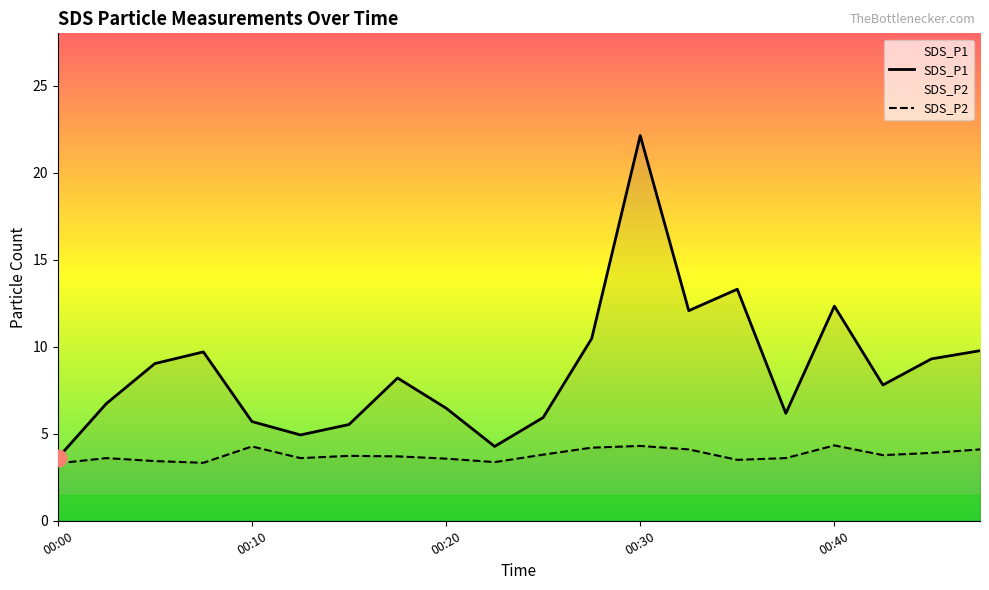

Where is SDS_P2 nearest to the value 3?

00:00